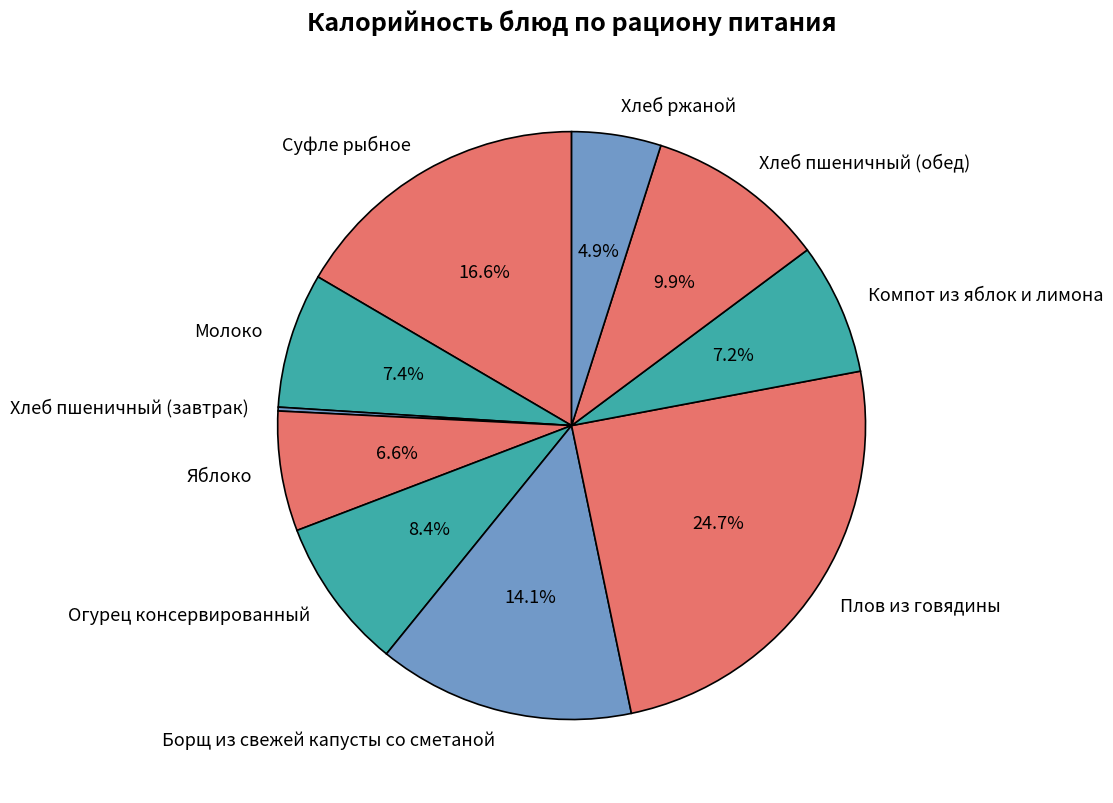

Does Хлеб пшеничный (обед) account for over 50% of the chart?

No